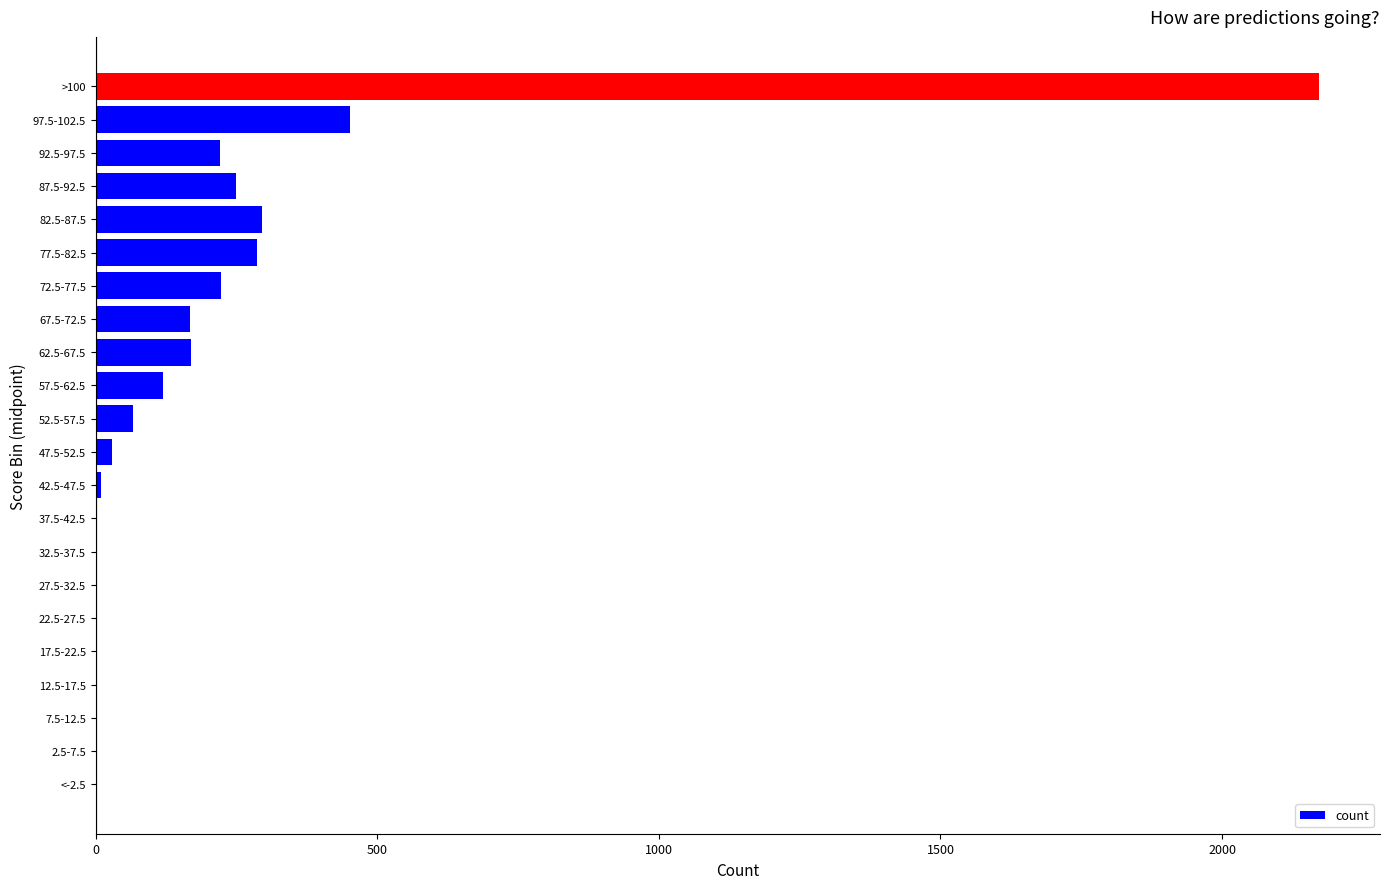

Are the bars horizontal?

Yes